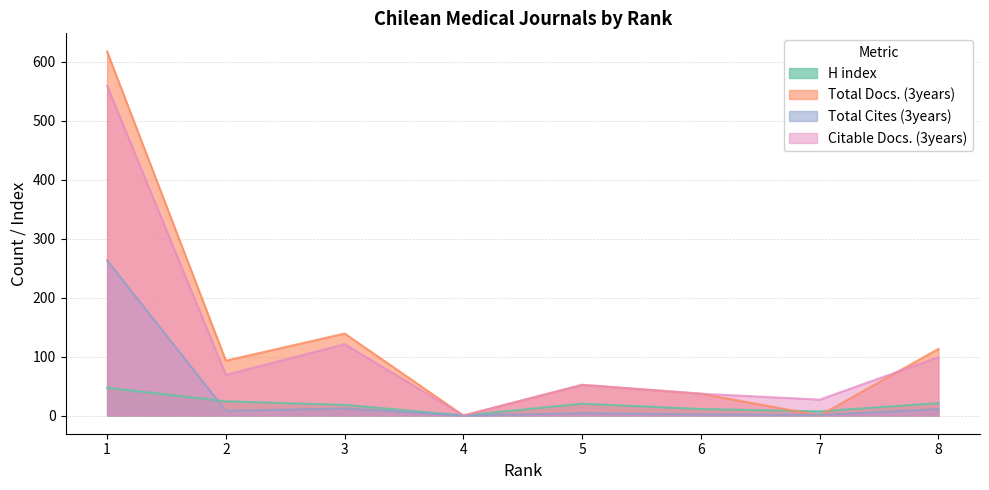

Where is H index nearest to the value 23?

2